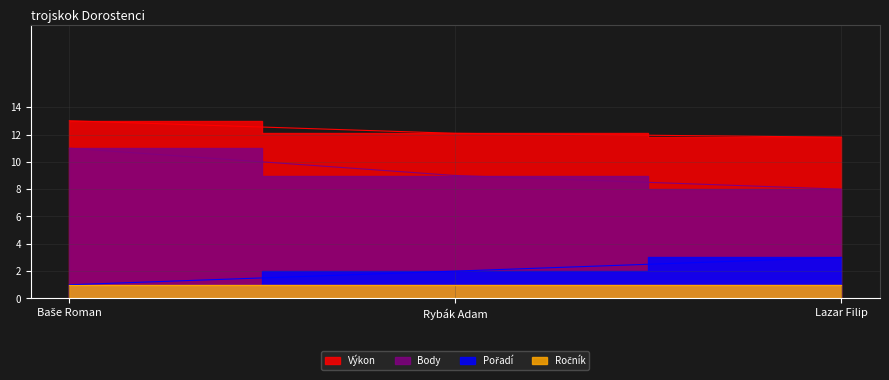

True or false: Body has a value of 13.7 at Rybák Adam.

False